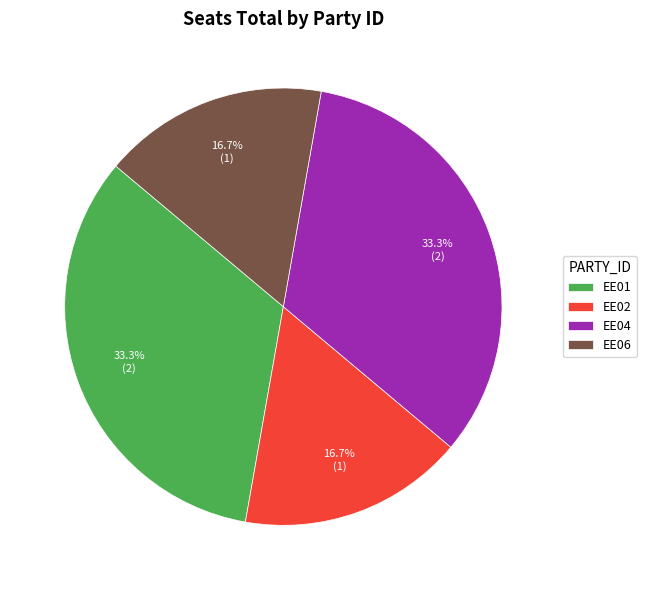

How much of the chart is everything except EE01?

66.7%